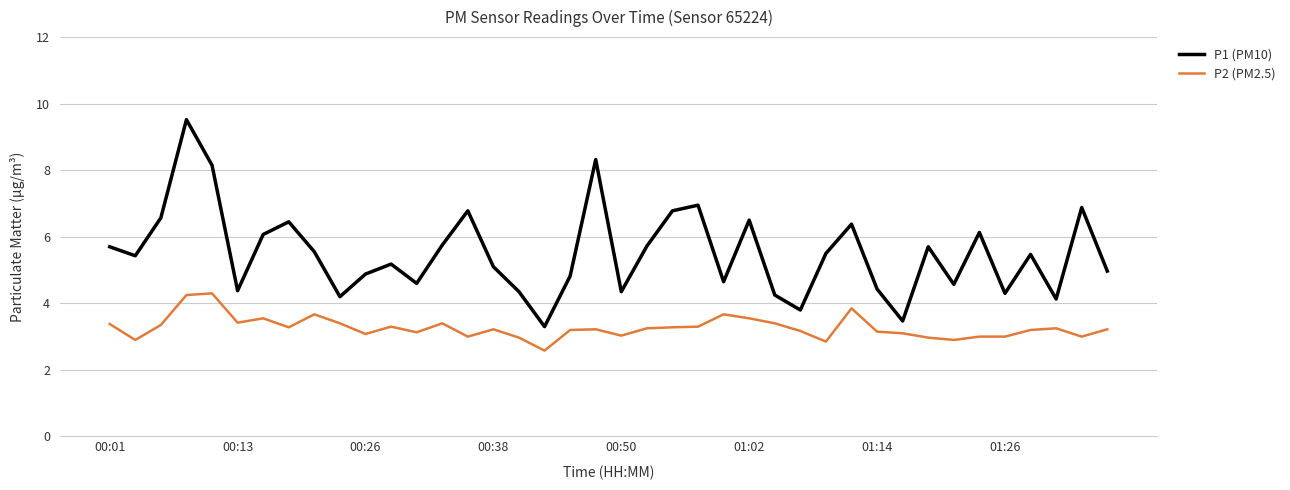

Which series has the largest range (max minus min)?

P1 (PM10)